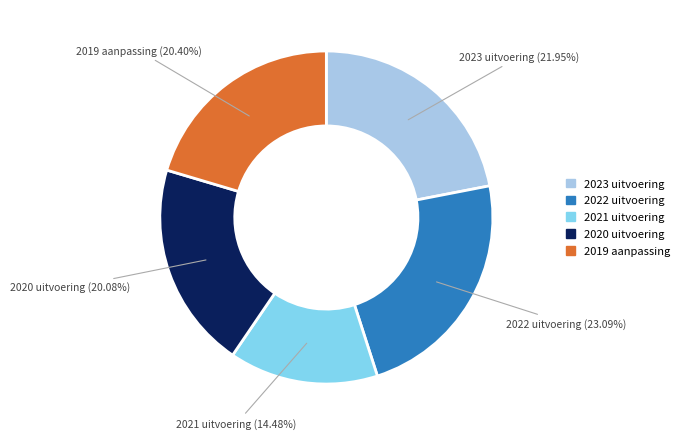

Is there a majority slice in this chart?

No